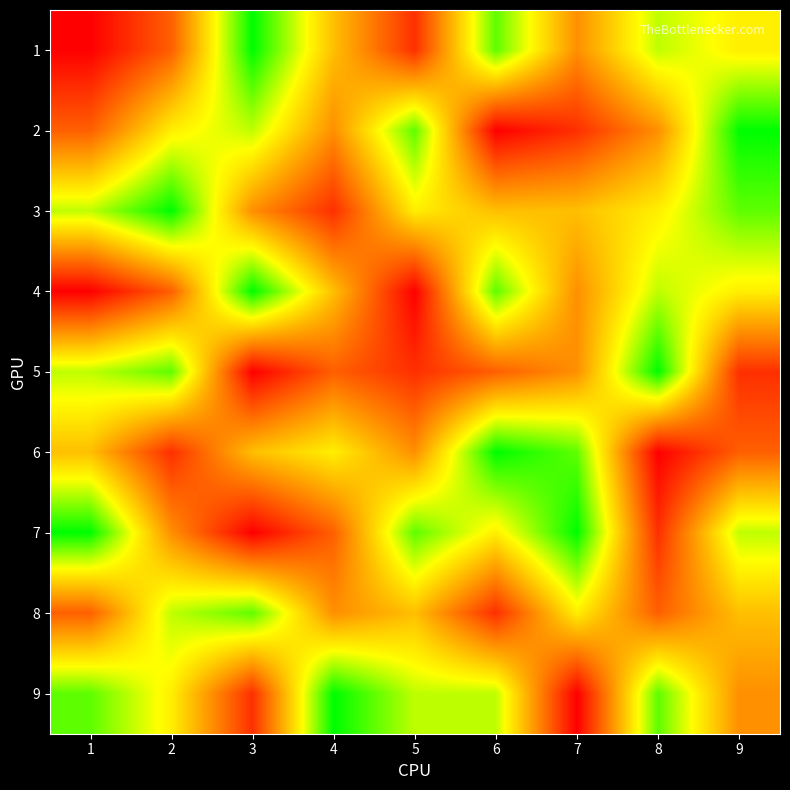

At which category is the sum across all series the highest?

9